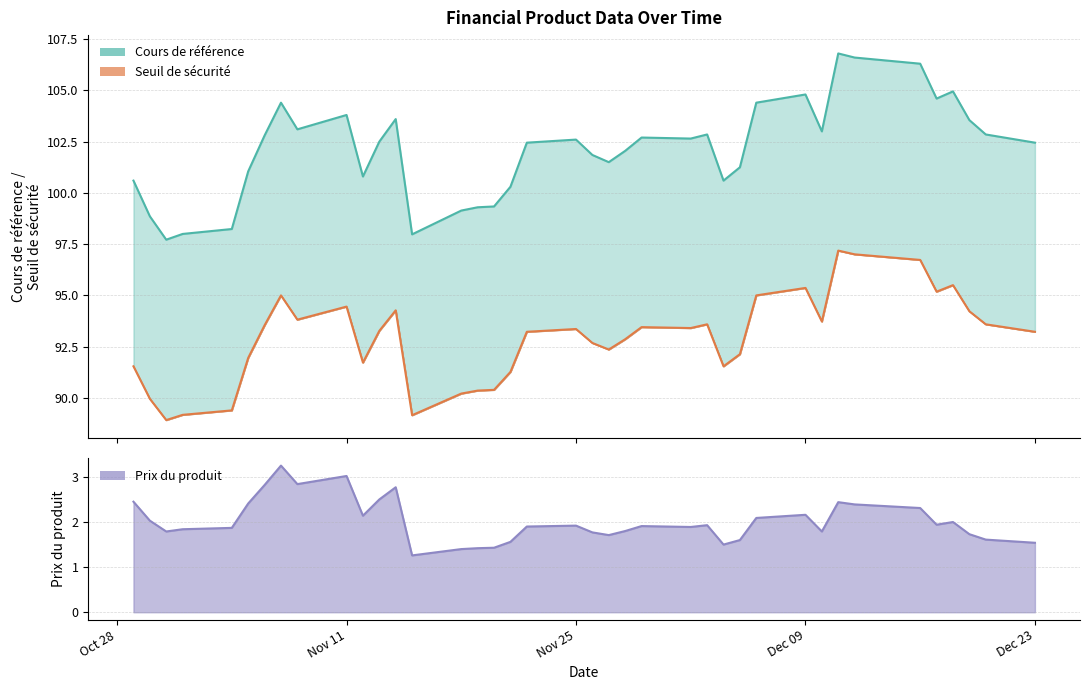

Does the chart have visible grid lines?

Yes